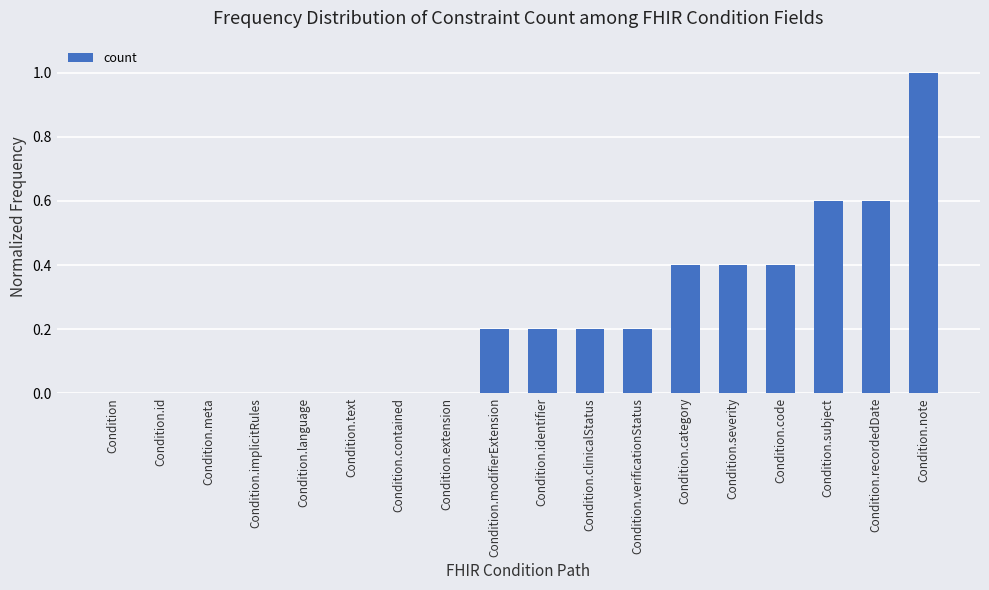

Between Condition.contained and Condition.clinicalStatus, which is larger?

Condition.clinicalStatus